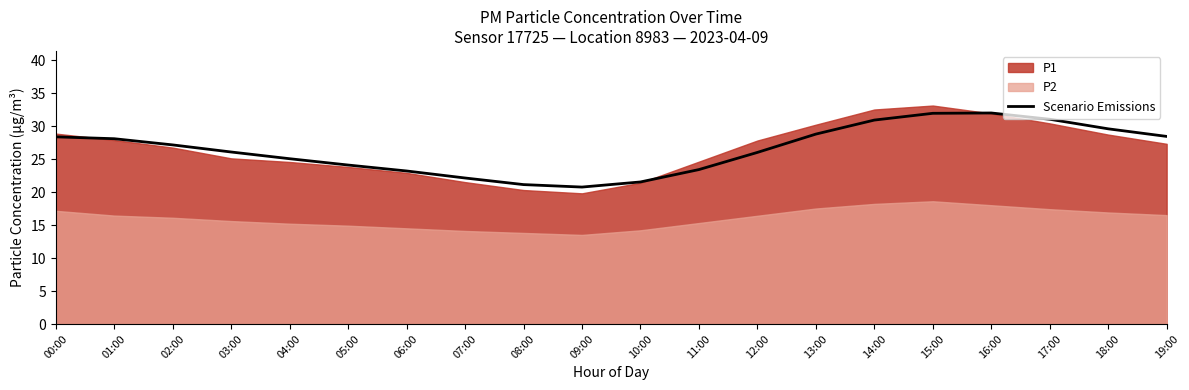

Read the value at 19:00.

28.4